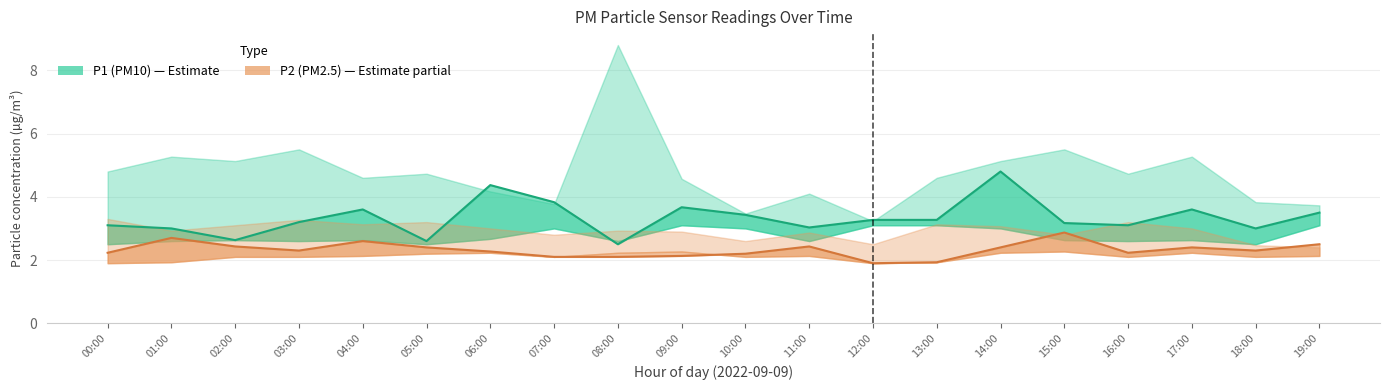

What is the label of the 4th point from the left?

03:00